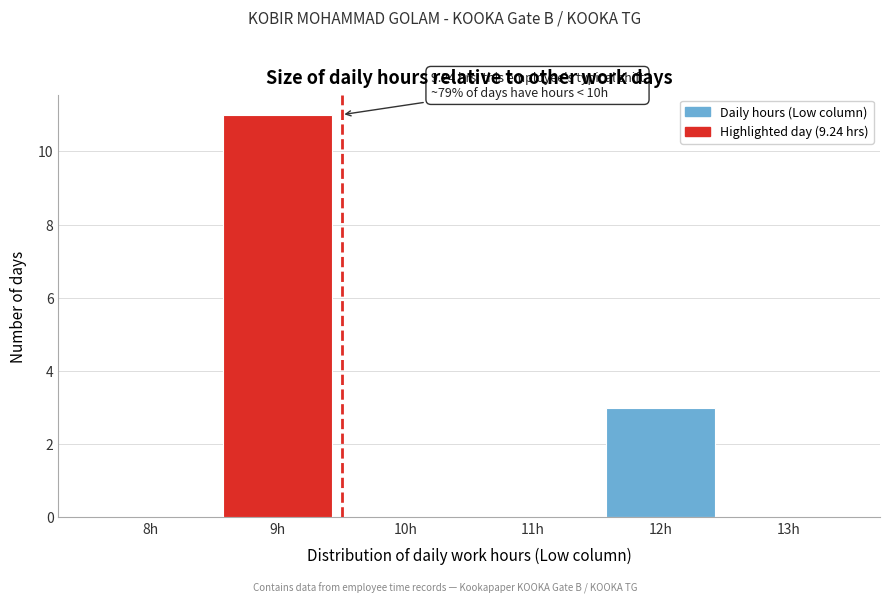

Reading right to left, what are all the values shown in this chart?

13h=0	12h=3	11h=0	10h=0	9h=11	8h=0